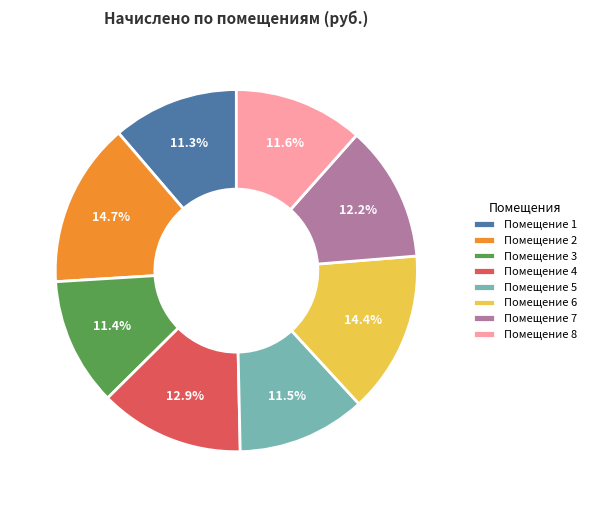

Is there a majority slice in this chart?

No